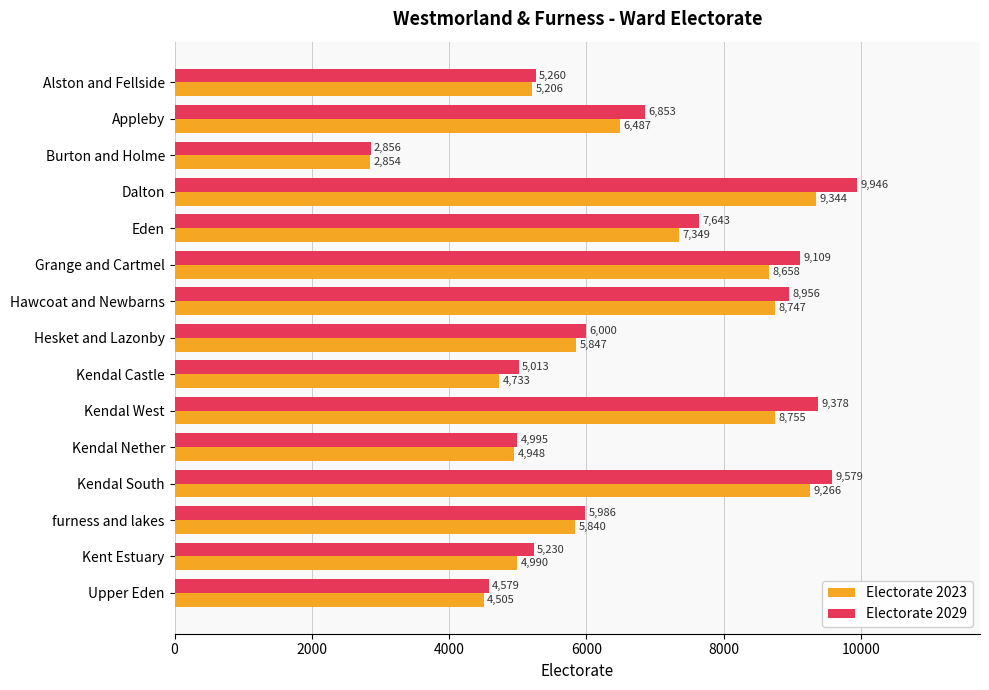

What is the highest value of the Electorate 2023 series?

9344